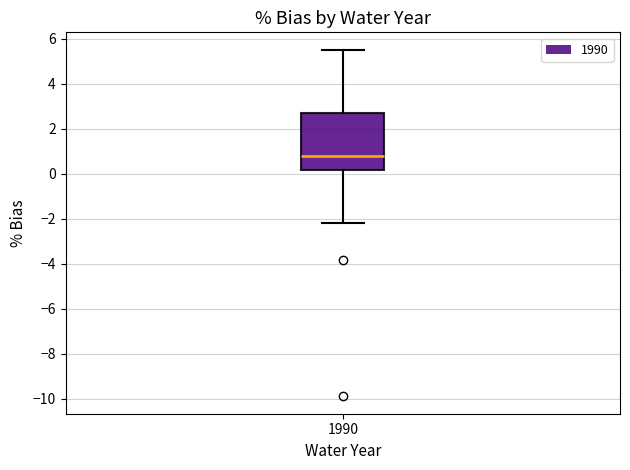

Where does the lower whisker of the box at x = 1990 end on the y-axis? The values are not printed on the chart, so give them approximately, as read against the axis.

-2.2